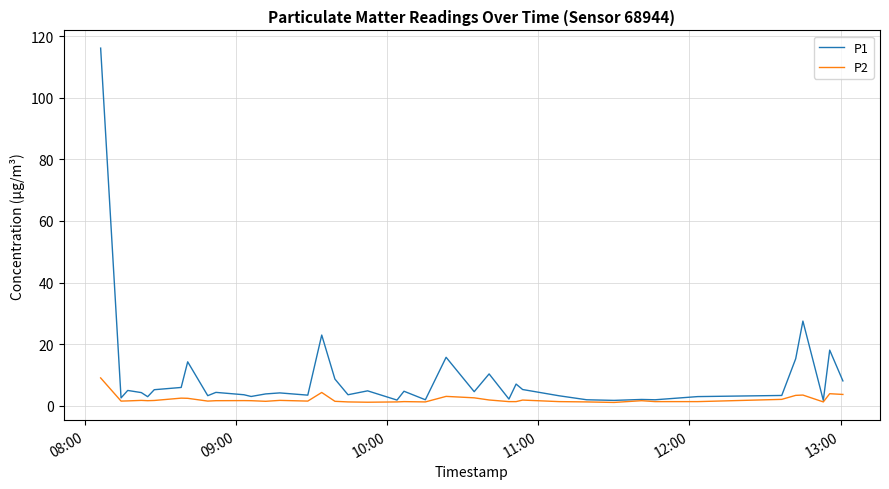

Rank the series by their average value, from highest to lowest.

P1, P2